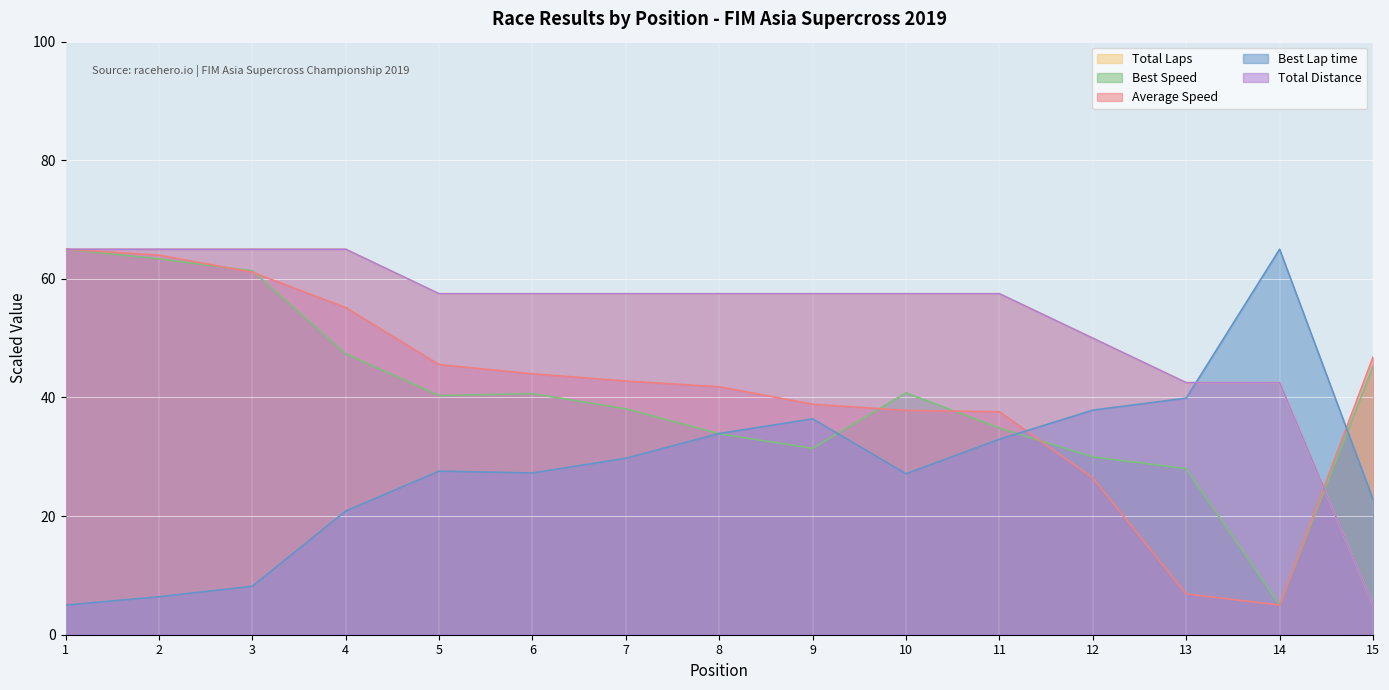

True or false: Total Laps and Total Distance intersect in this chart.

False